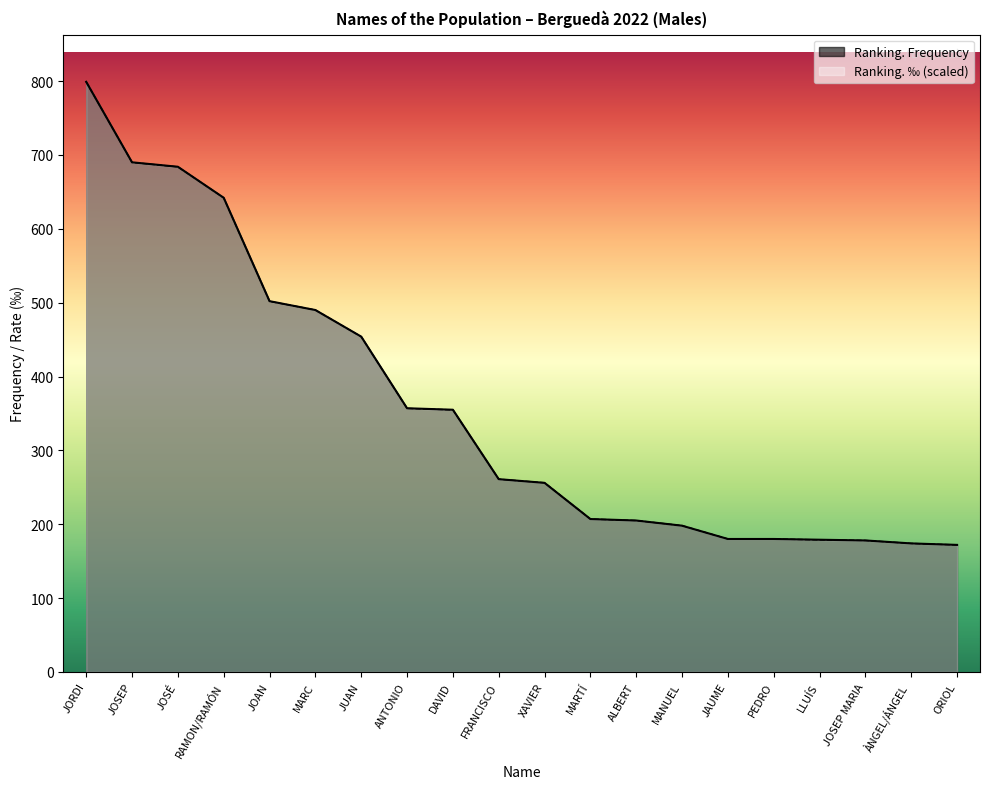

At how many categories does at least one series exceed 652?

3